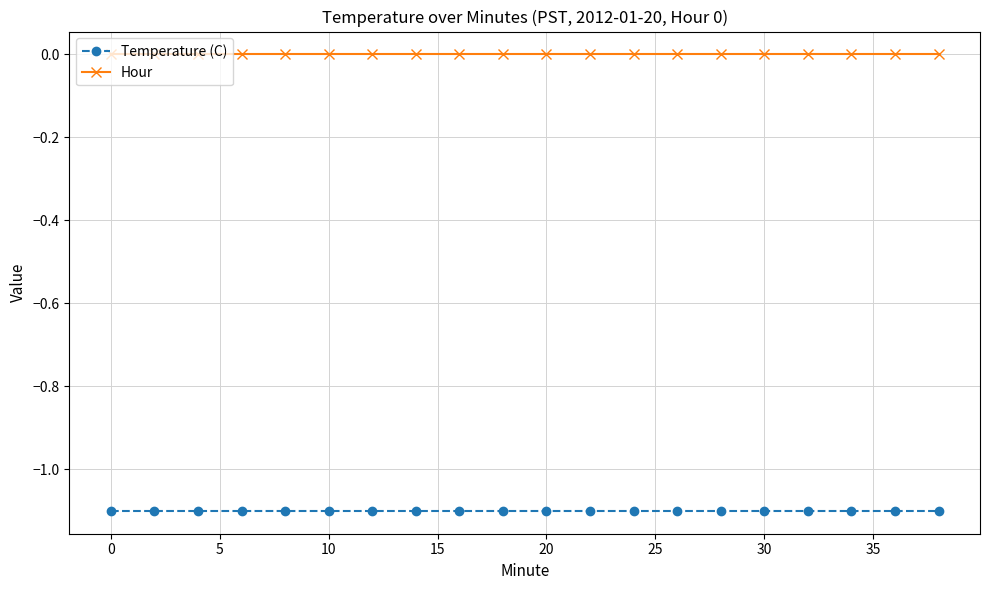

True or false: Hour and Temperature (C) cross at least once.

False